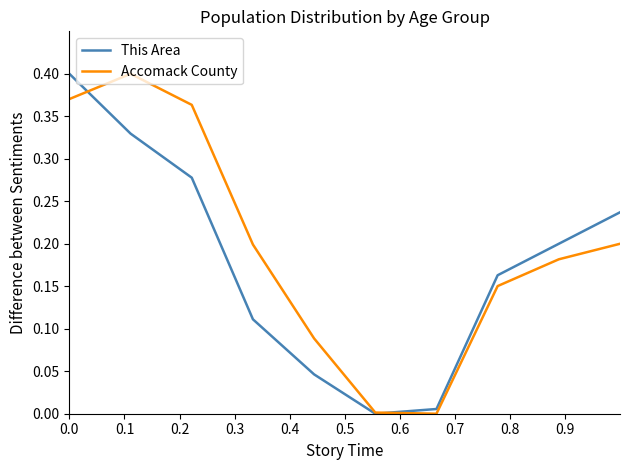

What are all the series names shown in the legend?

This Area, Accomack County